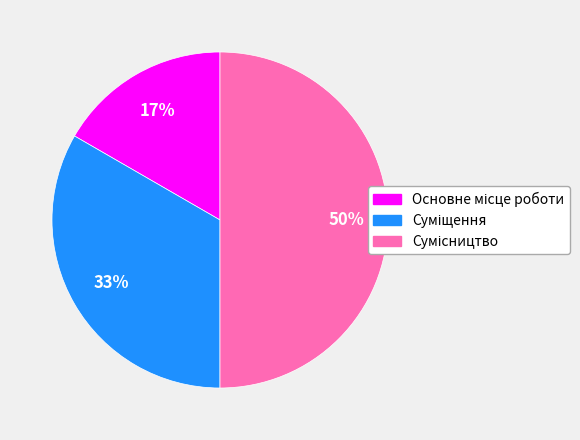

Count the number of slices in the pie.

3